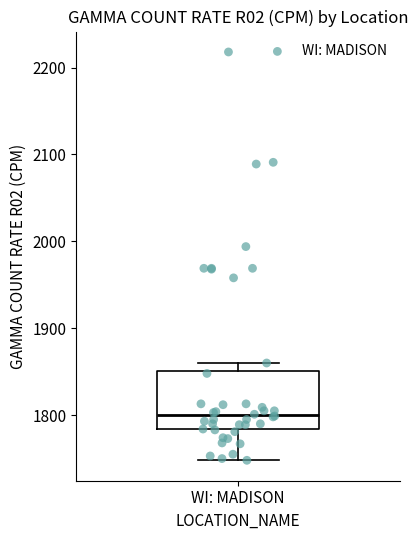

Read this box plot against the y-axis: the position of the median line, the range covered by the box, and the ends of both whiskers. The values are not printed on the chart, so give them approximately, as read against the axis.

median 1800, box 1780 to 1850, whiskers 1750 to 1860